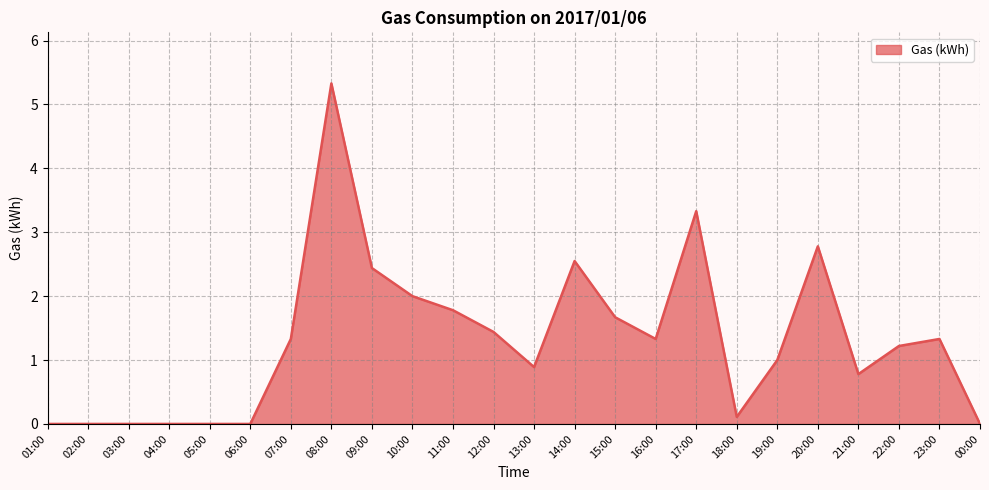

Where is the data nearest to the value 2?

10:00